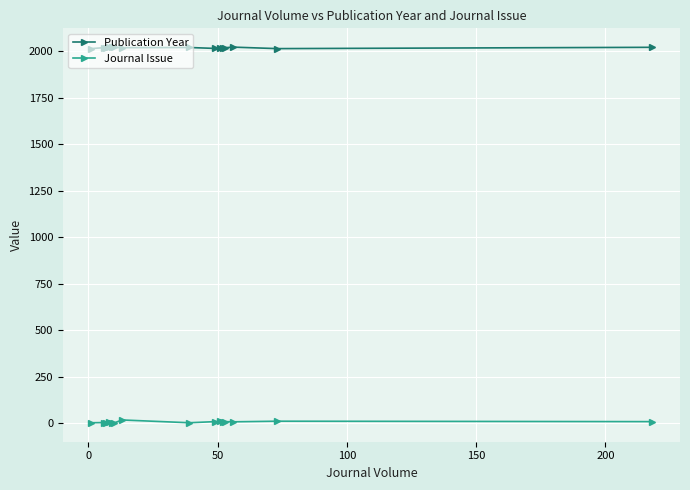

True or false: Journal Issue has more than 1 points higher than both neighbors.

True